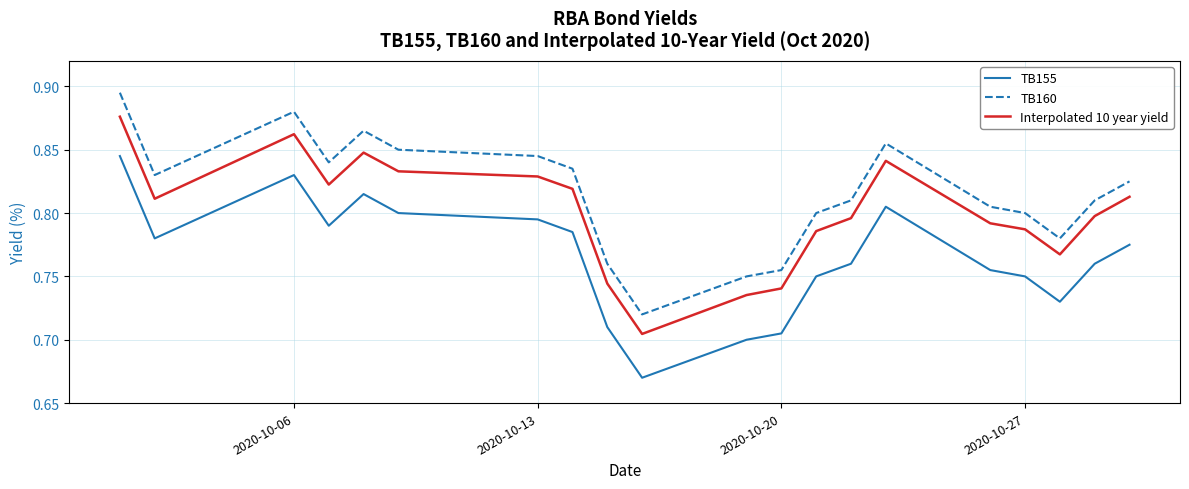

True or false: TB155 and TB160 intersect in this chart.

False